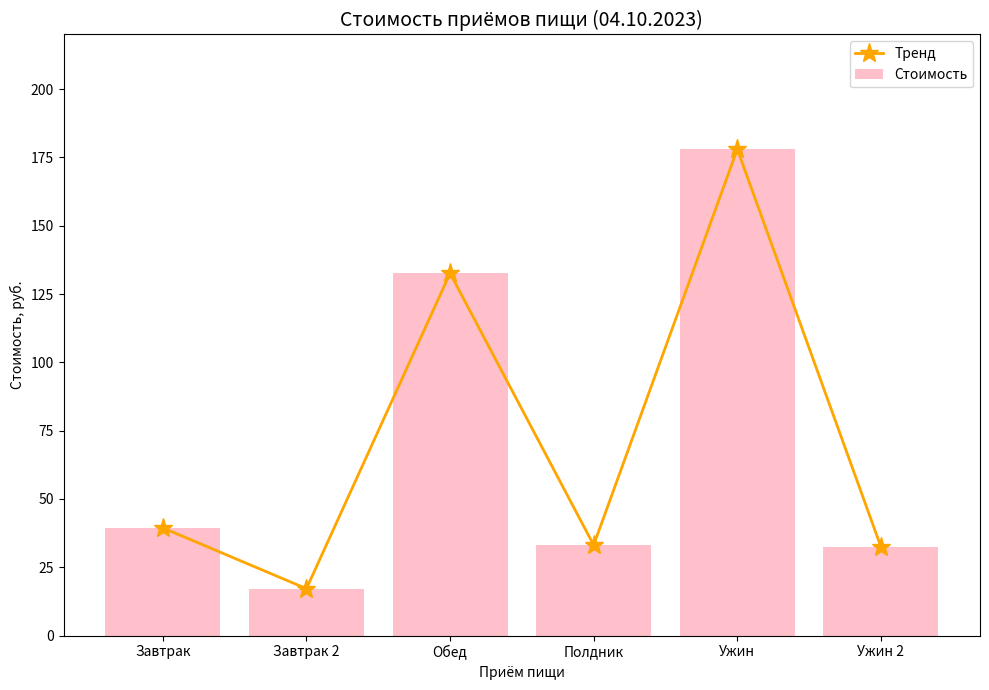

Reading left to right, list all the values displayed in this chart.

Тренд: 39.4	17.2	132.6	33.1	178.0	32.5
Стоимость: 39.4	17.2	132.6	33.1	178.0	32.5